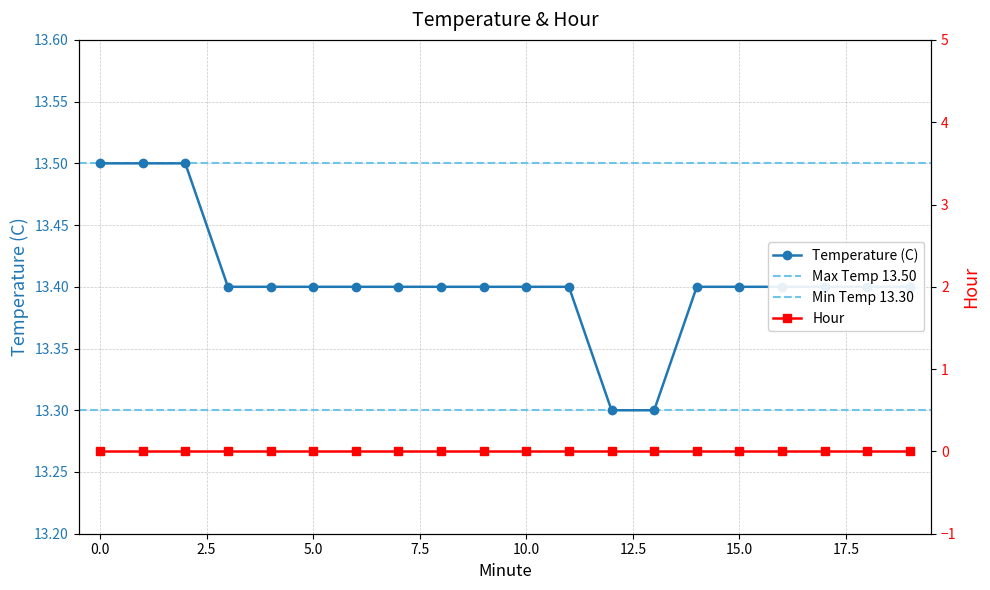

Reading left to right, transcribe all the data shown in this chart.

0=13.5	1=13.5	2=13.5	3=13.4	4=13.4	5=13.4	6=13.4	7=13.4	8=13.4	9=13.4	10=13.4	11=13.4	12=13.3	13=13.3	14=13.4	15=13.4	16=13.4	17=13.4	18=13.4	19=13.4